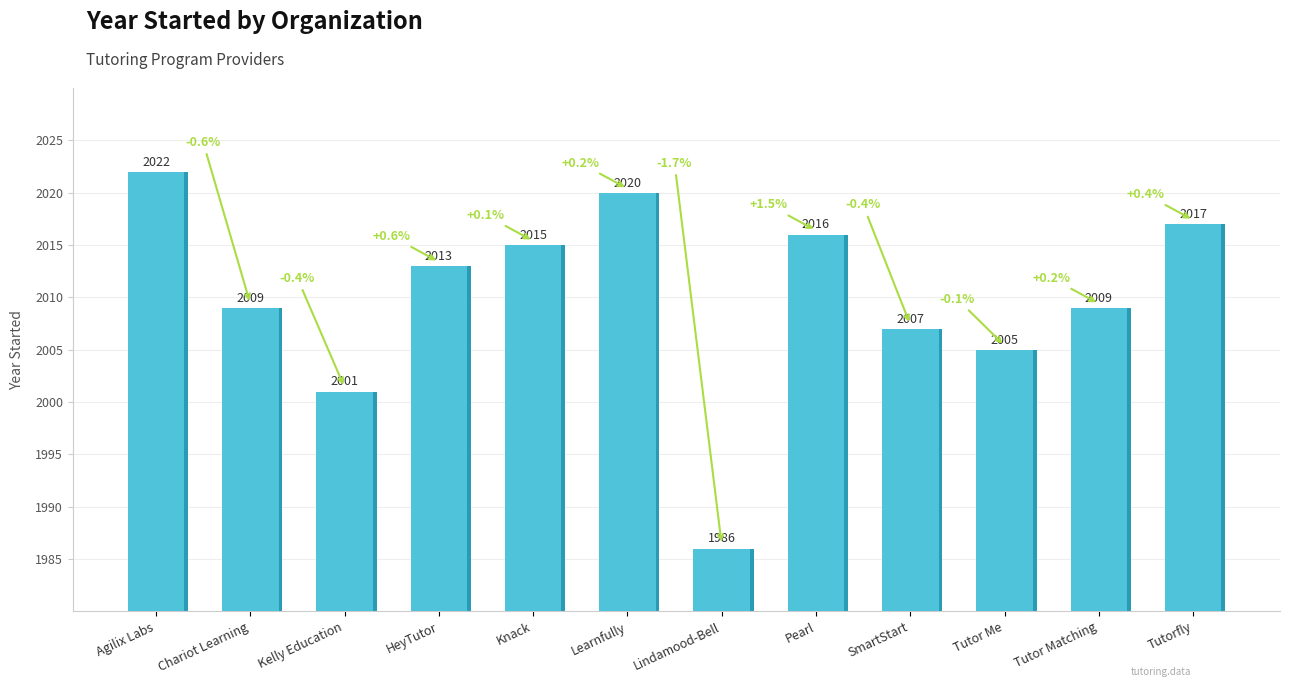

Reading left to right, what are all the values shown in this chart?

Agilix Labs=2022	Chariot Learning=2009	Kelly Education=2001	HeyTutor=2013	Knack=2015	Learnfully=2020	Lindamood-Bell=1986	Pearl=2016	SmartStart=2007	Tutor Me=2005	Tutor Matching=2009	Tutorfly=2017